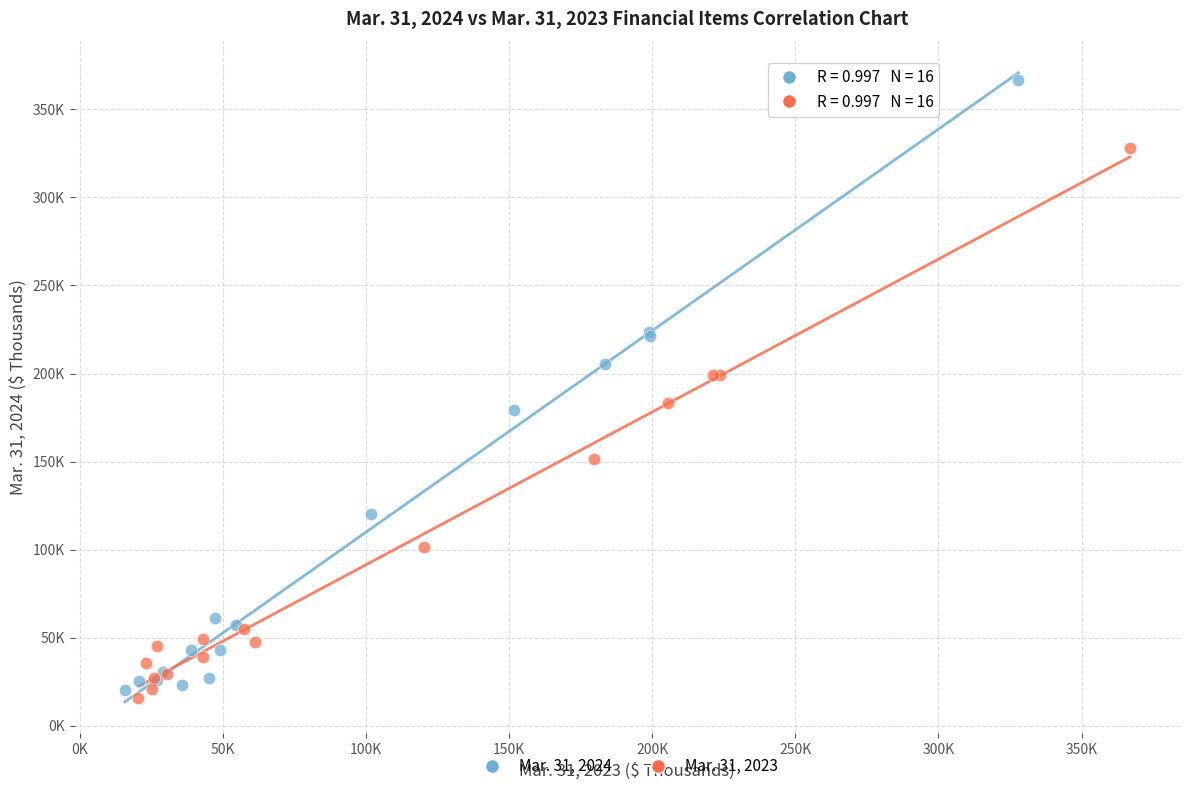

Which series reaches the minimum Y coordinate?

Mar. 31, 2023